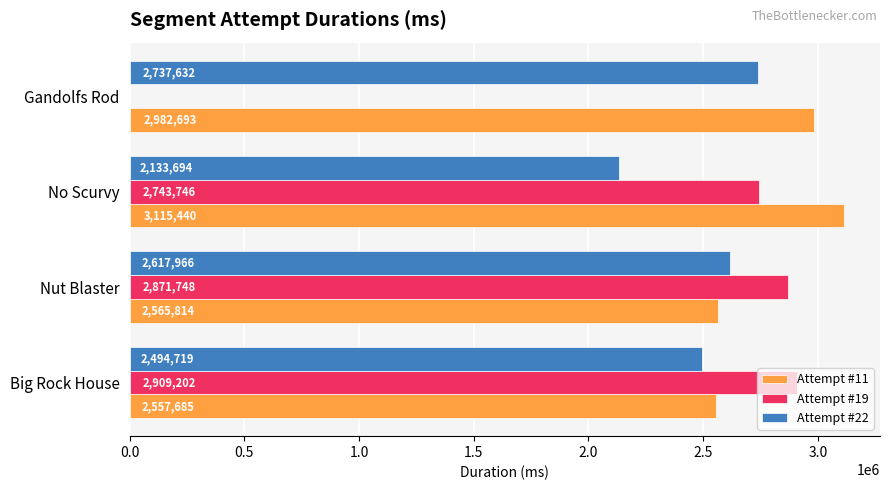

Between Nut Blaster and Gandolfs Rod, which series saw the biggest shift?

Attempt #19